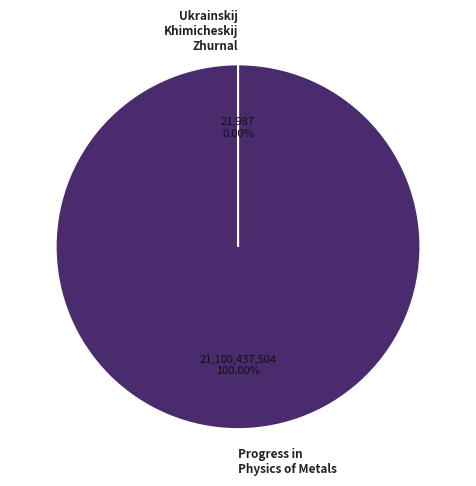

What is the largest slice in the pie chart?

Progress in Physics of Metals